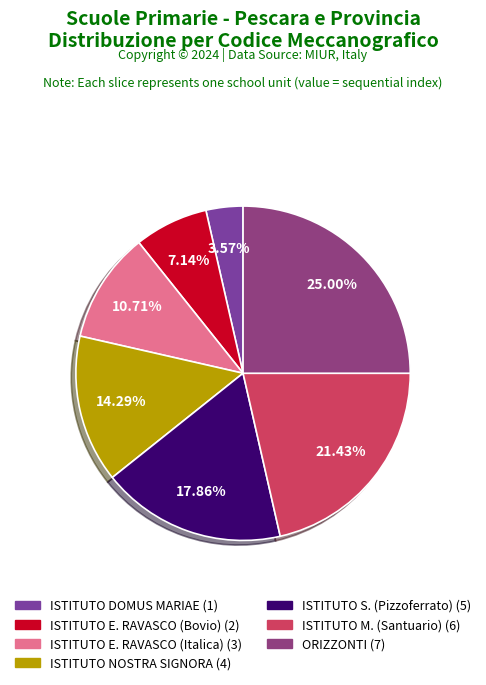

How many segments does this pie chart have?

7